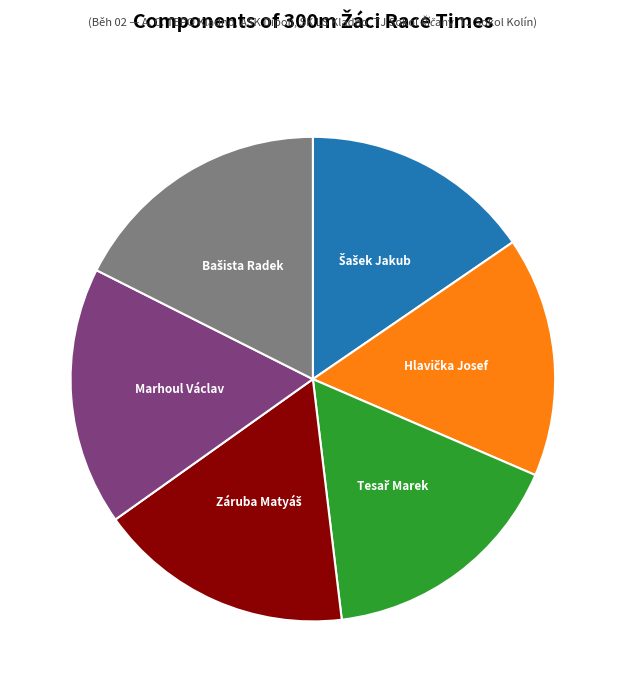

Does any single category account for the majority?

No